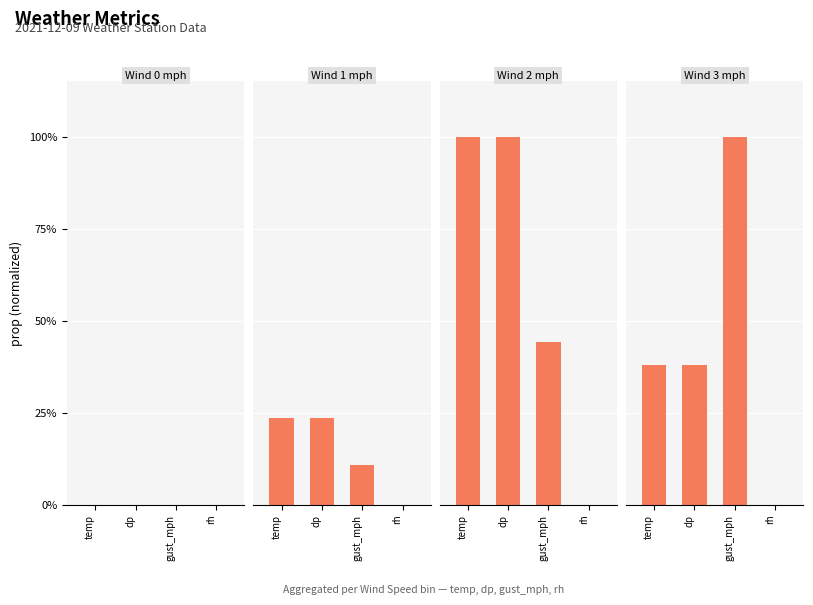

Reading left to right, list all the values displayed in this chart.

Wind 0 mph: 0.0	0.0	0.0	0.0
Wind 1 mph: 0.2	0.2	0.1	0.0
Wind 2 mph: 1.0	1.0	0.4	0.0
Wind 3 mph: 0.4	0.4	1.0	0.0